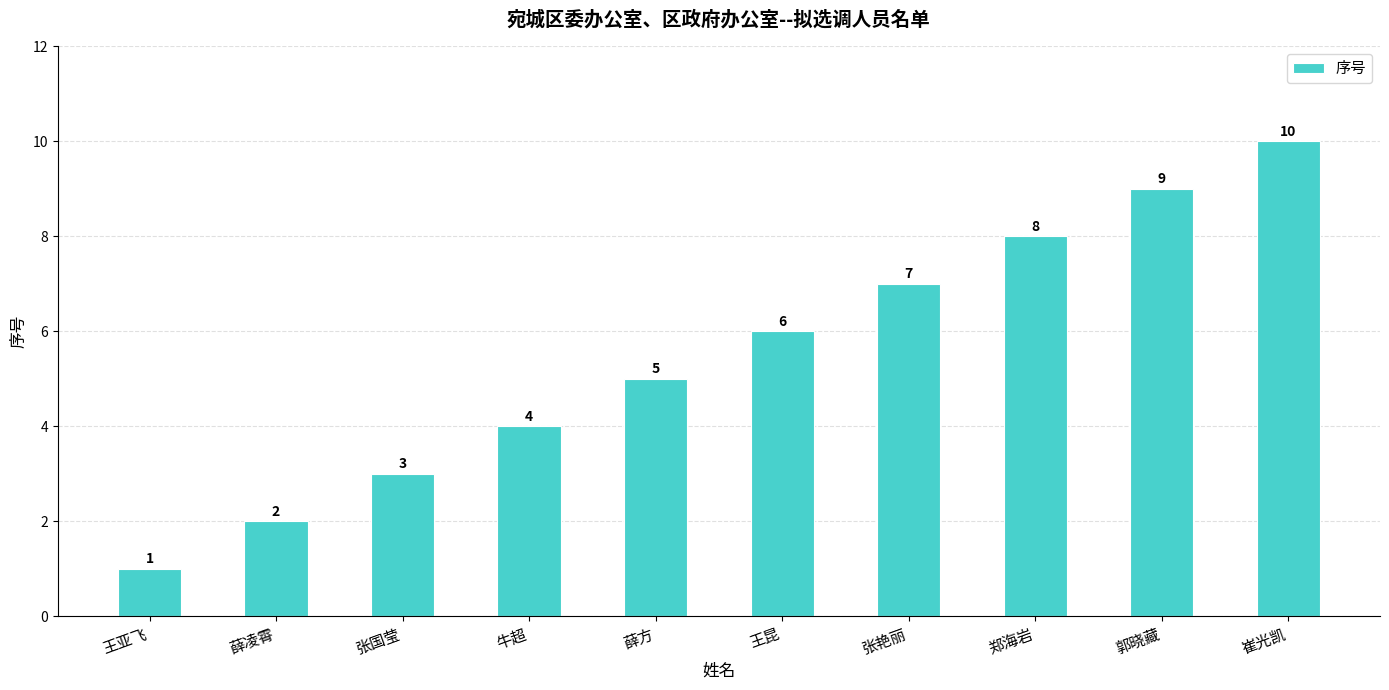

Does the chart contain any negative values?

No